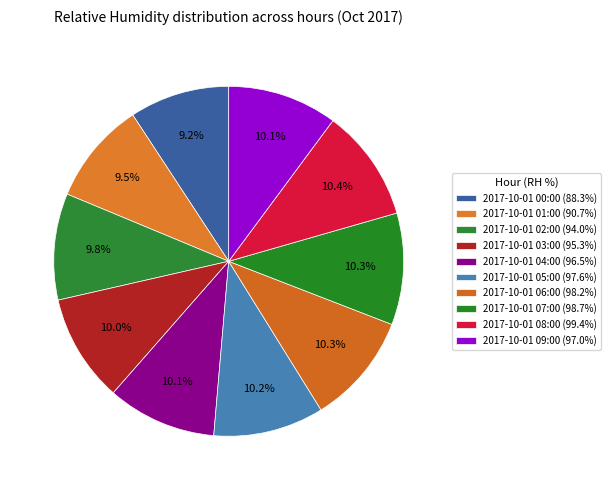

How many segments does this pie chart have?

10